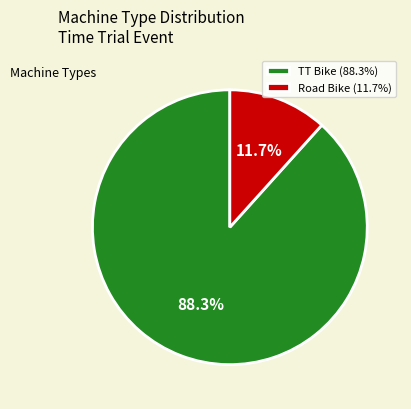

To the nearest percent, what is the difference between the largest and smallest slice percentages?

77%